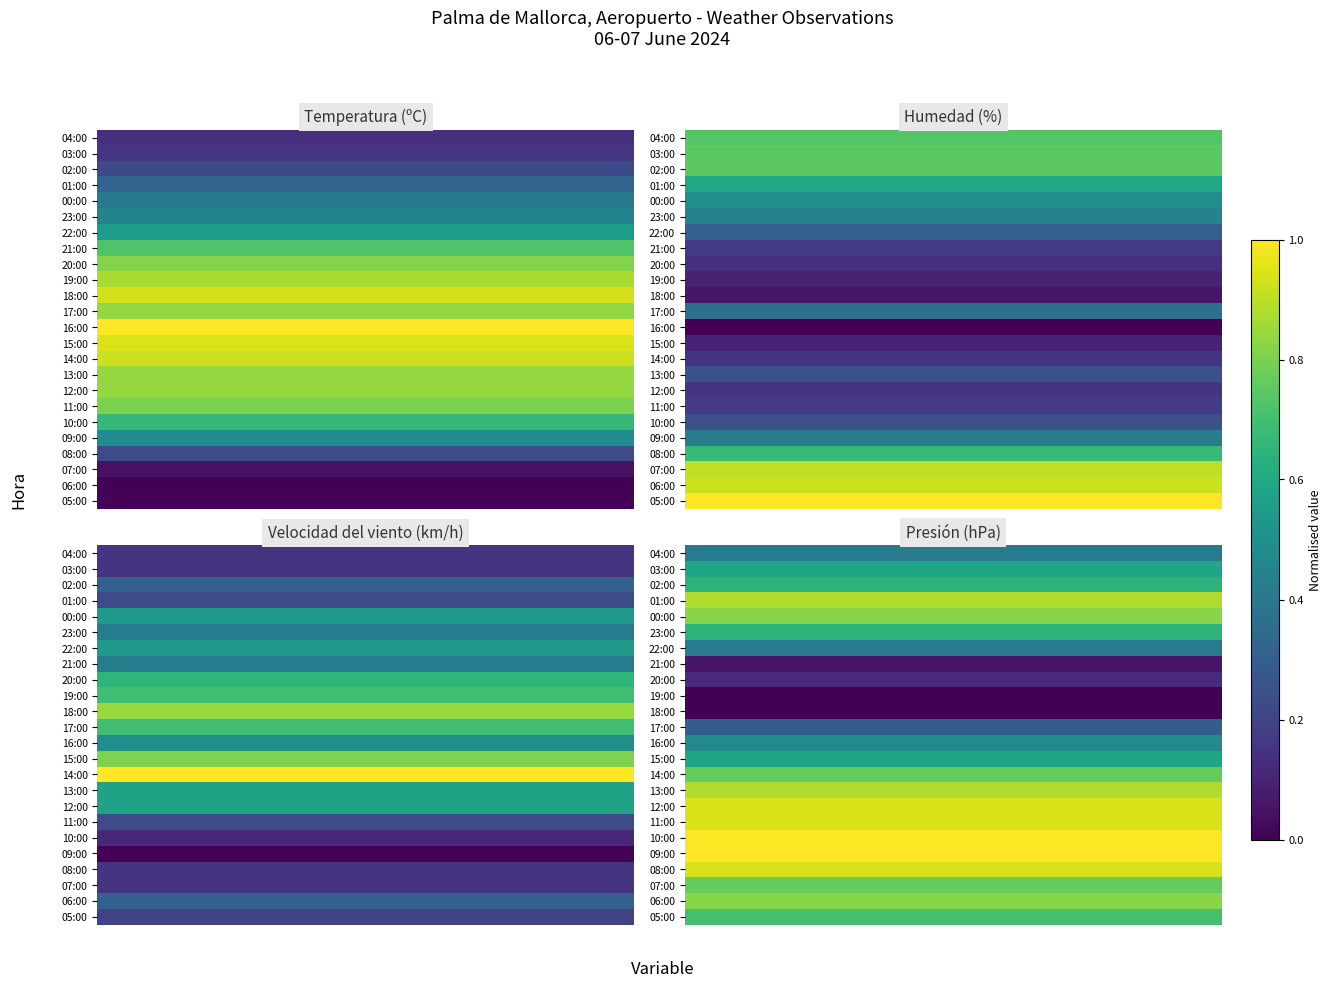

Count the number of data series in this chart.

24